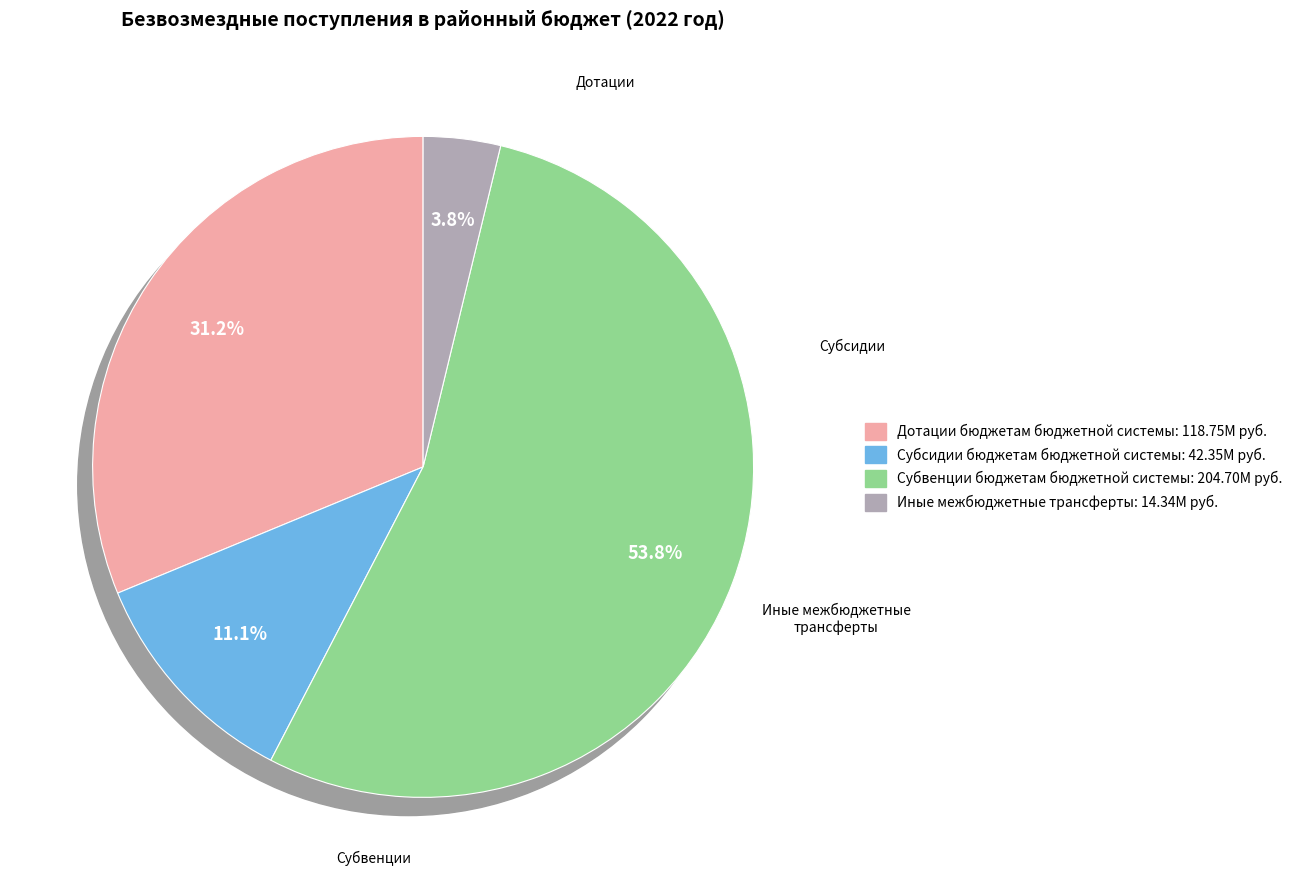

Is the sum of Субсидии бюджетам бюджетной системы and Дотации бюджетам бюджетной системы greater than half?

No